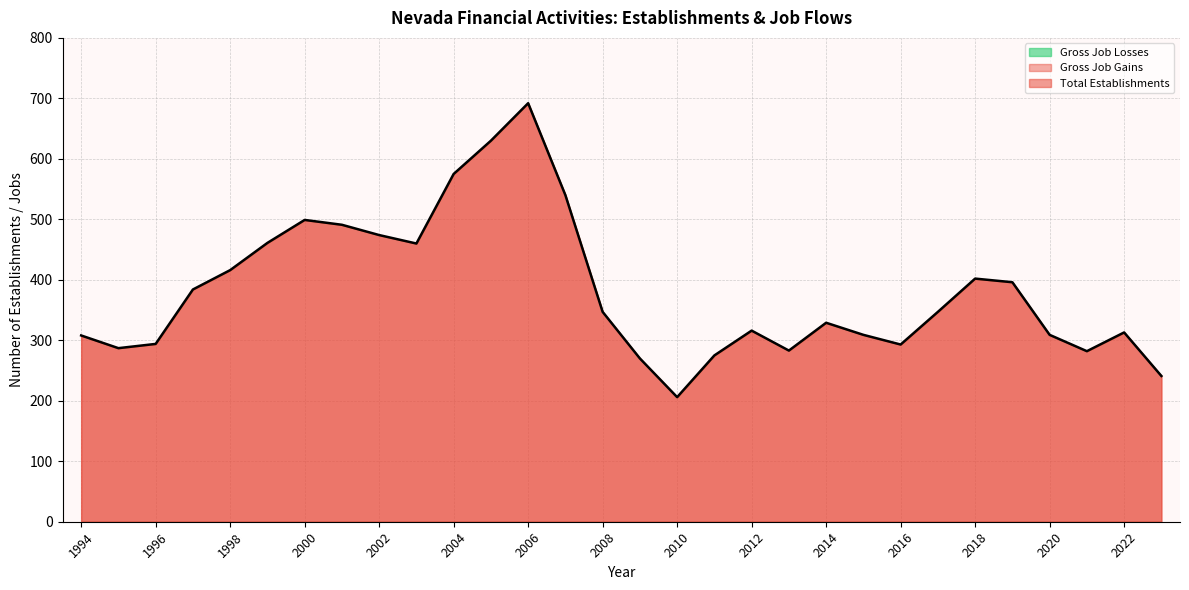

Which series has the widest spread of values?

Total Establishments